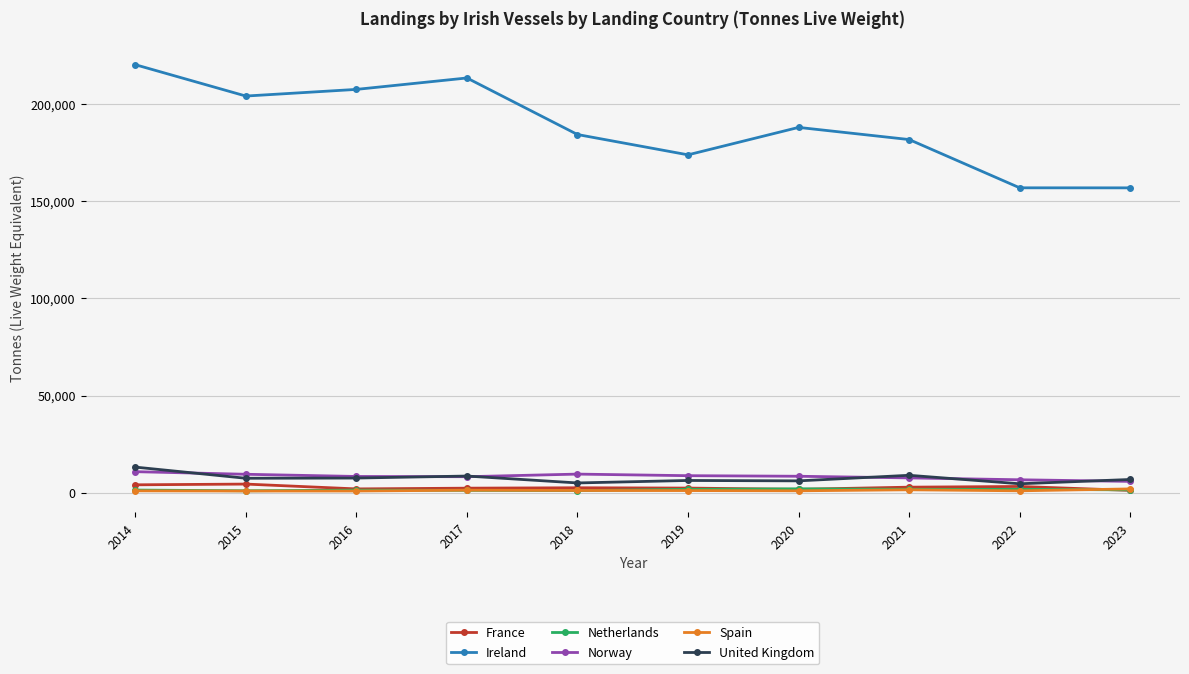

True or false: Netherlands has more than 0 interior local peaks.

True